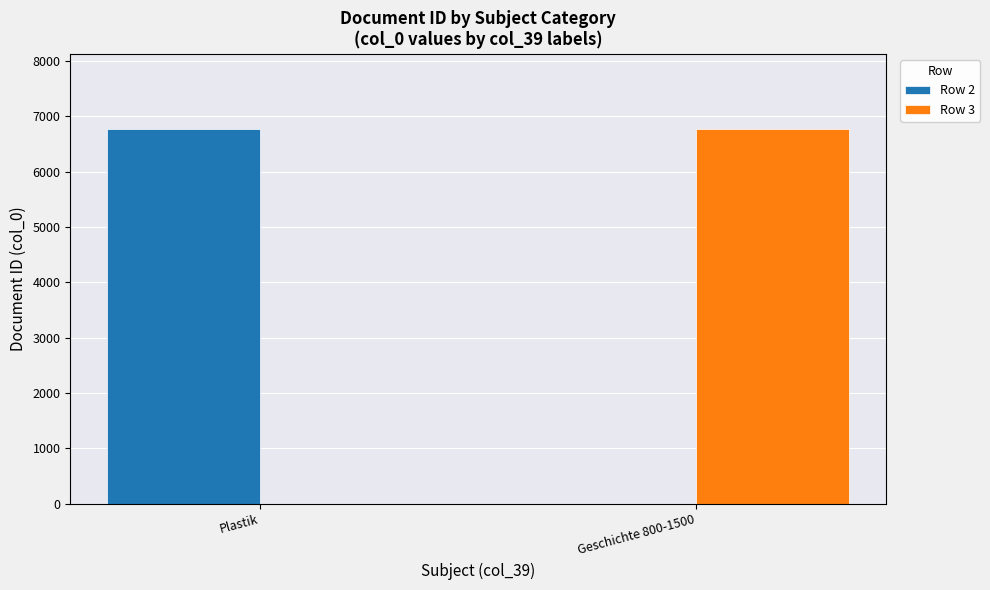

What is the maximum value shown in the chart?

6777